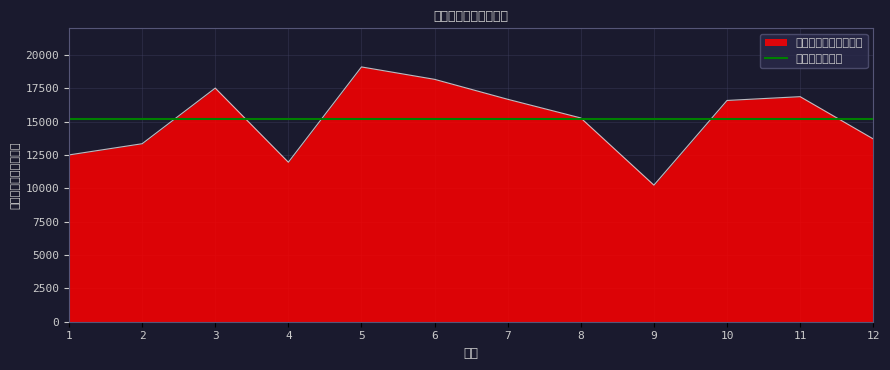

List the labels in order of value, largest first.

5, 6, 3, 11, 7, 10, 8, 12, 2, 1, 4, 9